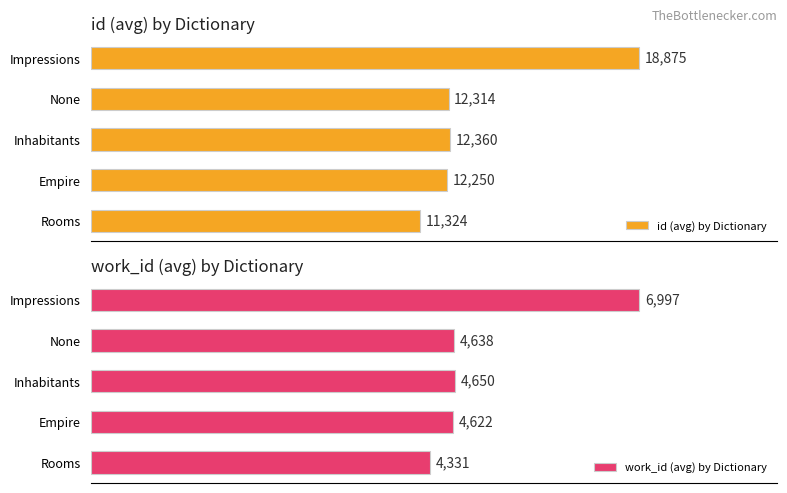

Rank the categories by id (avg) by Dictionary value from lowest to highest.

Rooms, Empire, None, Inhabitants, Impressions